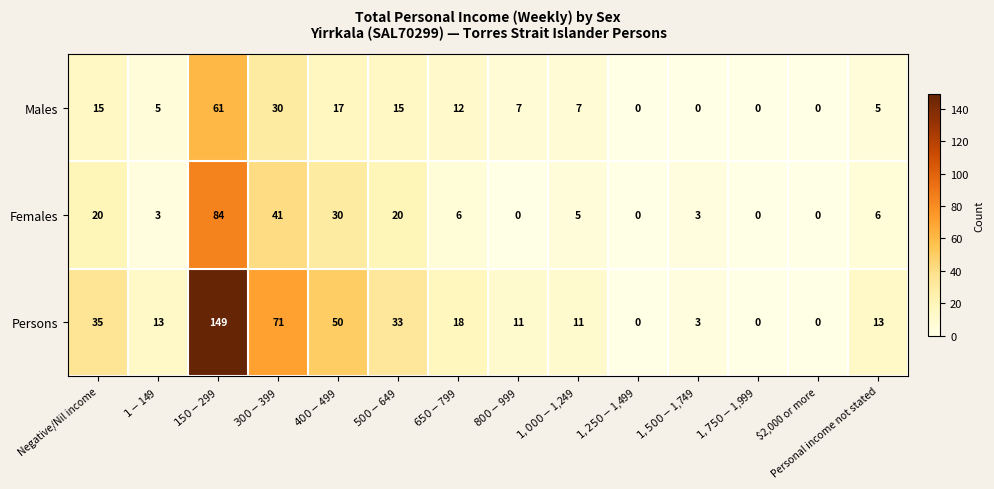

Rank the series by their average value, from highest to lowest.

Persons, Females, Males